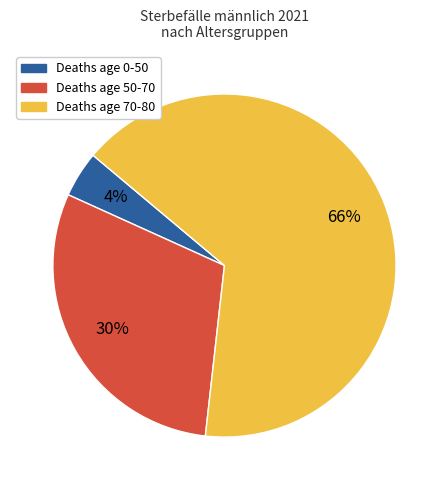

Which slice is the largest?

Deaths age 70-80